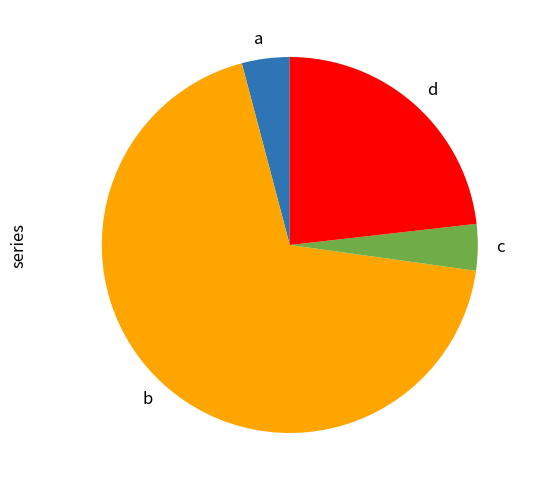

What is the ratio of the value at d to the value at c?

5.8